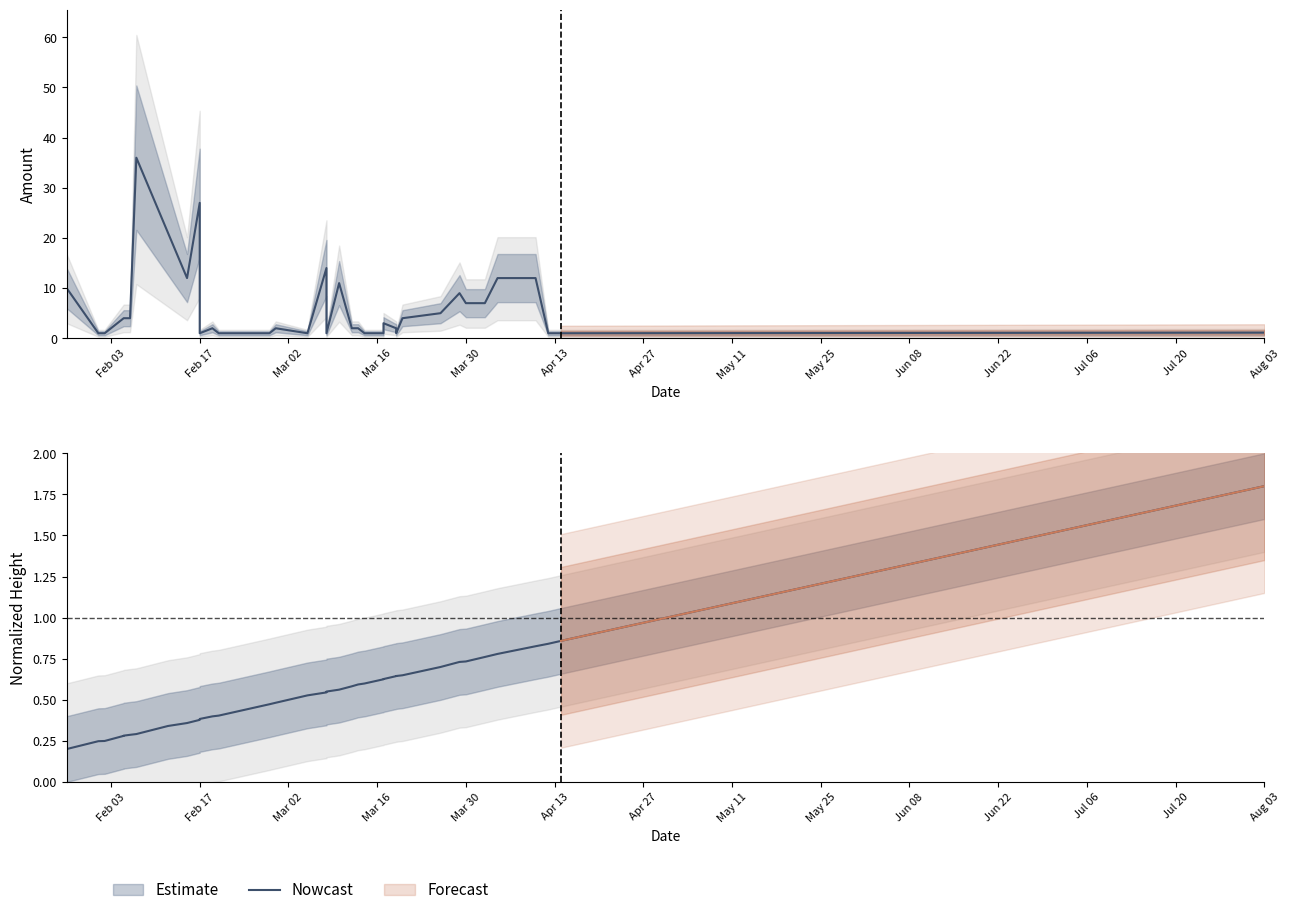

What is the average value?

0.6